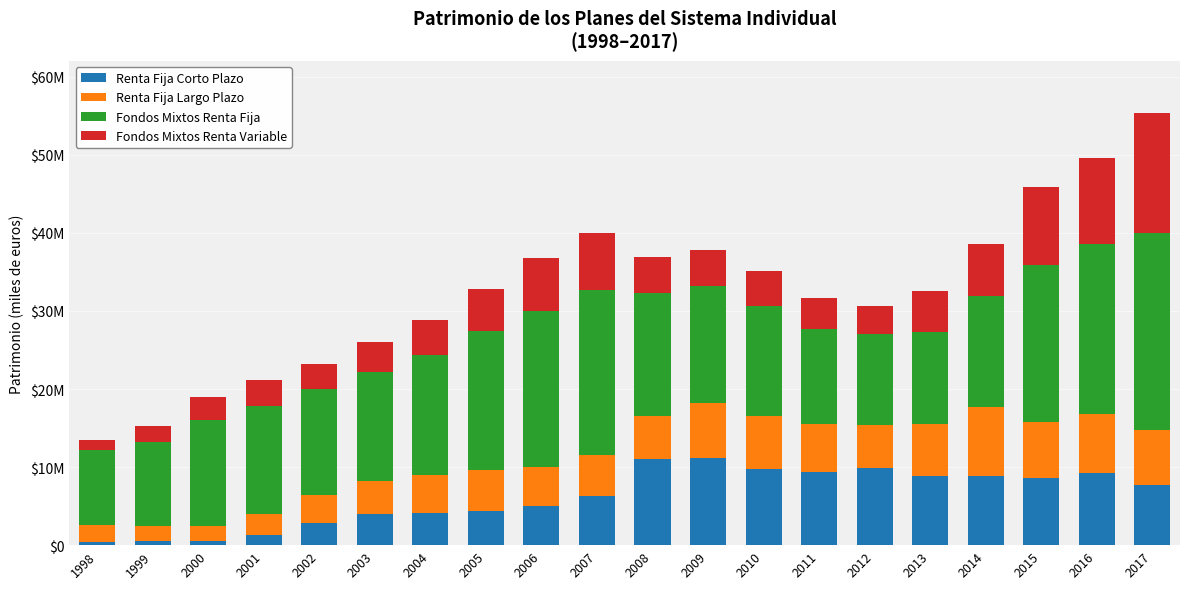

Does the chart contain any negative values?

No